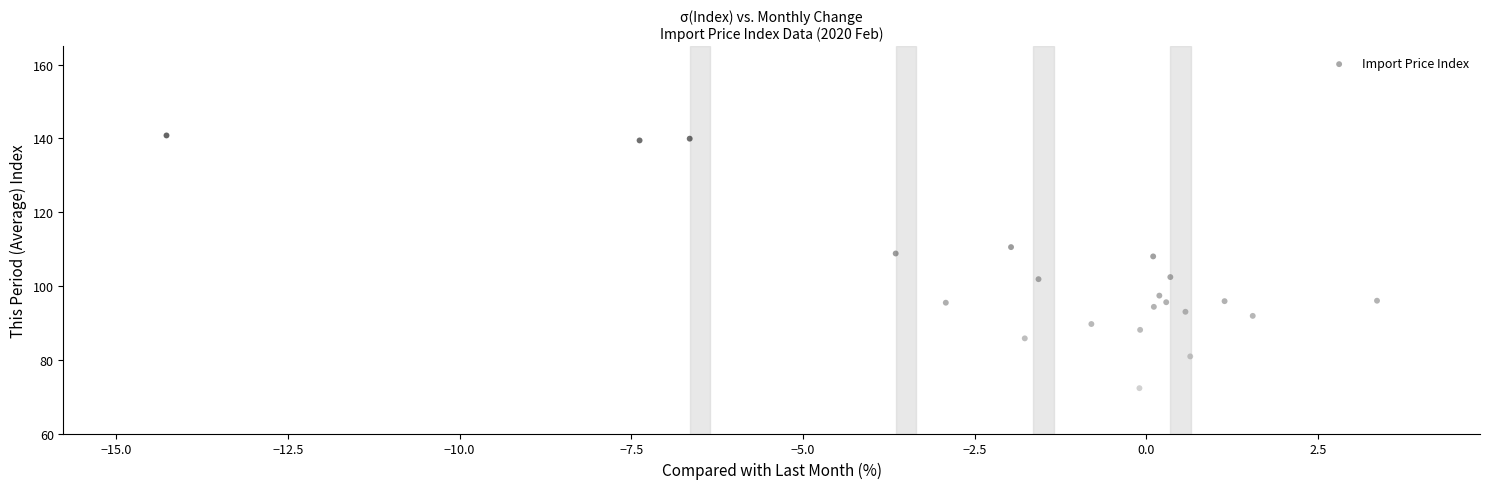

What is the range of X values (max minus min)?

17.6